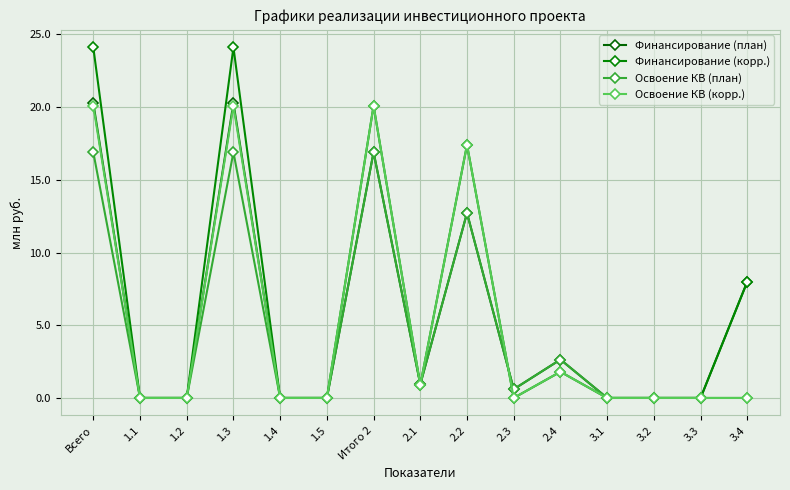

Between Всего and 1.5, which series saw the biggest shift?

Финансирование (корр.)